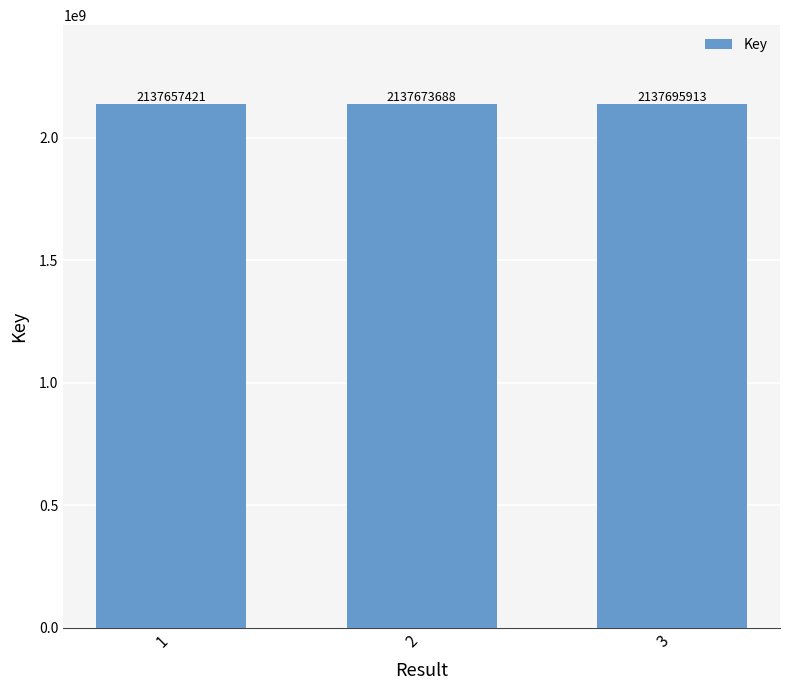

What is the change in value from 1 to 3?

+38492